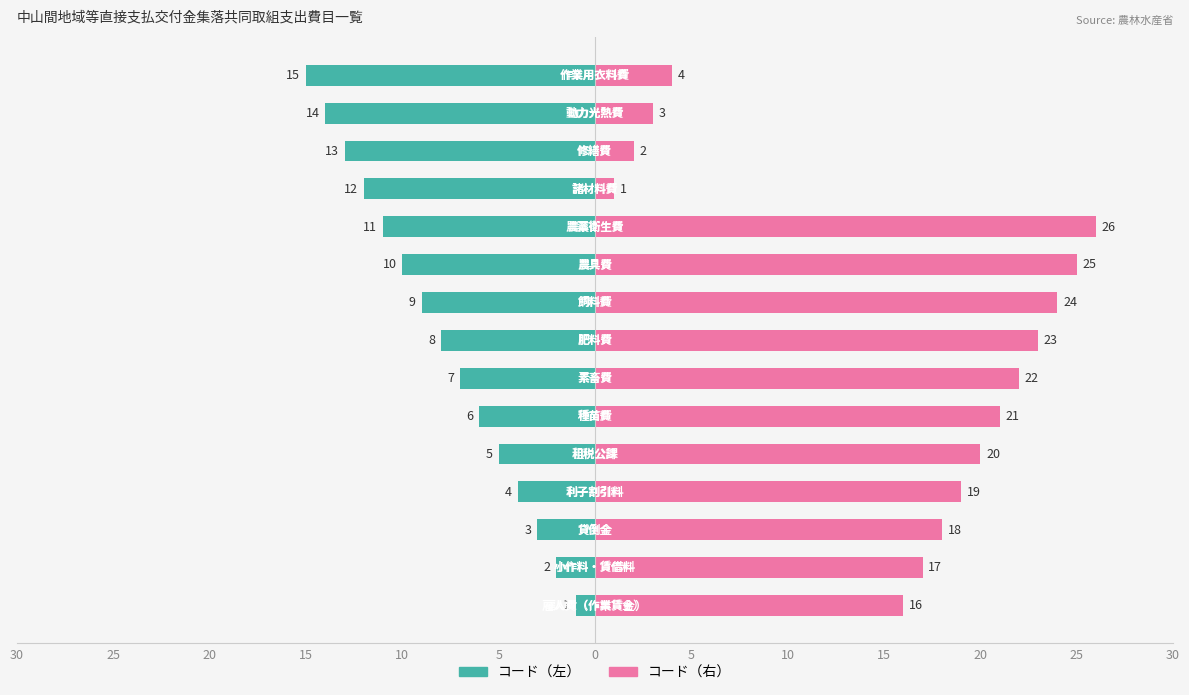

True or false: コード（右） has a value of 12 at 5.

False